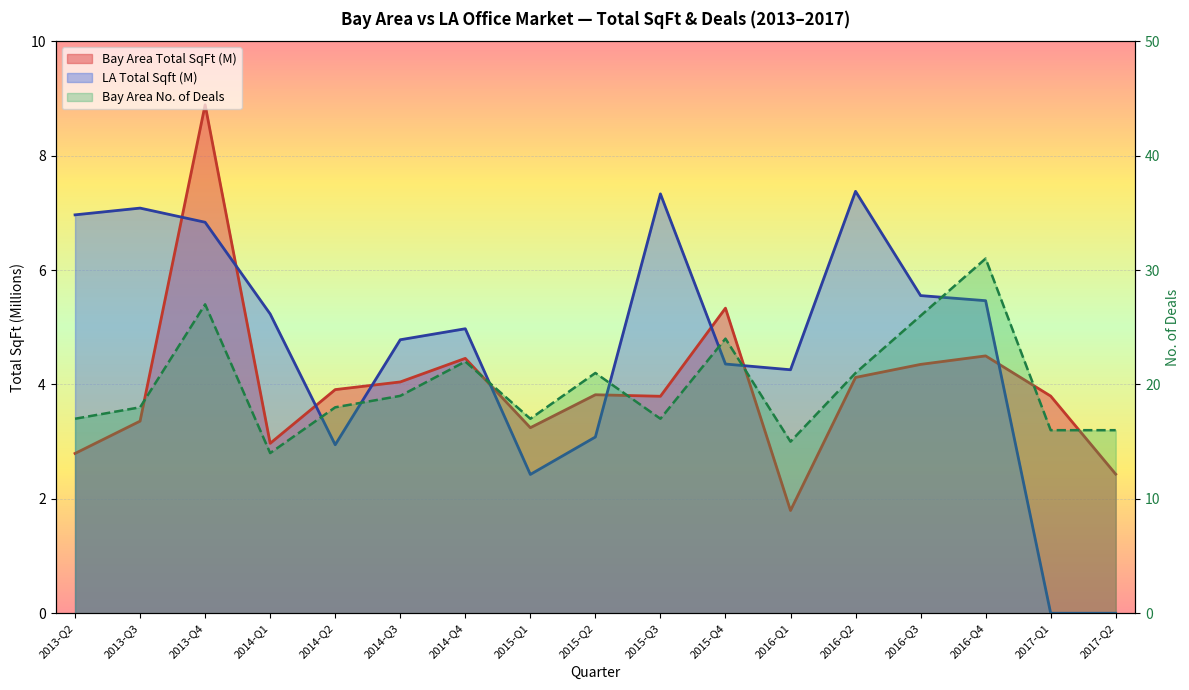

Reading left to right, extract all data points from this chart.

Bay Area Total SqFt (M): 2013-Q2=2.8	2013-Q3=3.4	2013-Q4=8.9	2014-Q1=3.0	2014-Q2=3.9	2014-Q3=4.0	2014-Q4=4.5	2015-Q1=3.2	2015-Q2=3.8	2015-Q3=3.8	2015-Q4=5.3	2016-Q1=1.8	2016-Q2=4.1	2016-Q3=4.4	2016-Q4=4.5	2017-Q1=3.8	2017-Q2=2.4
LA Total Sqft (M): 2013-Q2=7.0	2013-Q3=7.1	2013-Q4=6.8	2014-Q1=5.2	2014-Q2=2.9	2014-Q3=4.8	2014-Q4=5.0	2015-Q1=2.4	2015-Q2=3.1	2015-Q3=7.3	2015-Q4=4.4	2016-Q1=4.3	2016-Q2=7.4	2016-Q3=5.6	2016-Q4=5.5	2017-Q1=0.0	2017-Q2=0.0
Bay Area No. of Deals: 2013-Q2=17.0	2013-Q3=18.0	2013-Q4=27.0	2014-Q1=14.0	2014-Q2=18.0	2014-Q3=19.0	2014-Q4=22.0	2015-Q1=17.0	2015-Q2=21.0	2015-Q3=17.0	2015-Q4=24.0	2016-Q1=15.0	2016-Q2=21.0	2016-Q3=26.0	2016-Q4=31.0	2017-Q1=16.0	2017-Q2=16.0